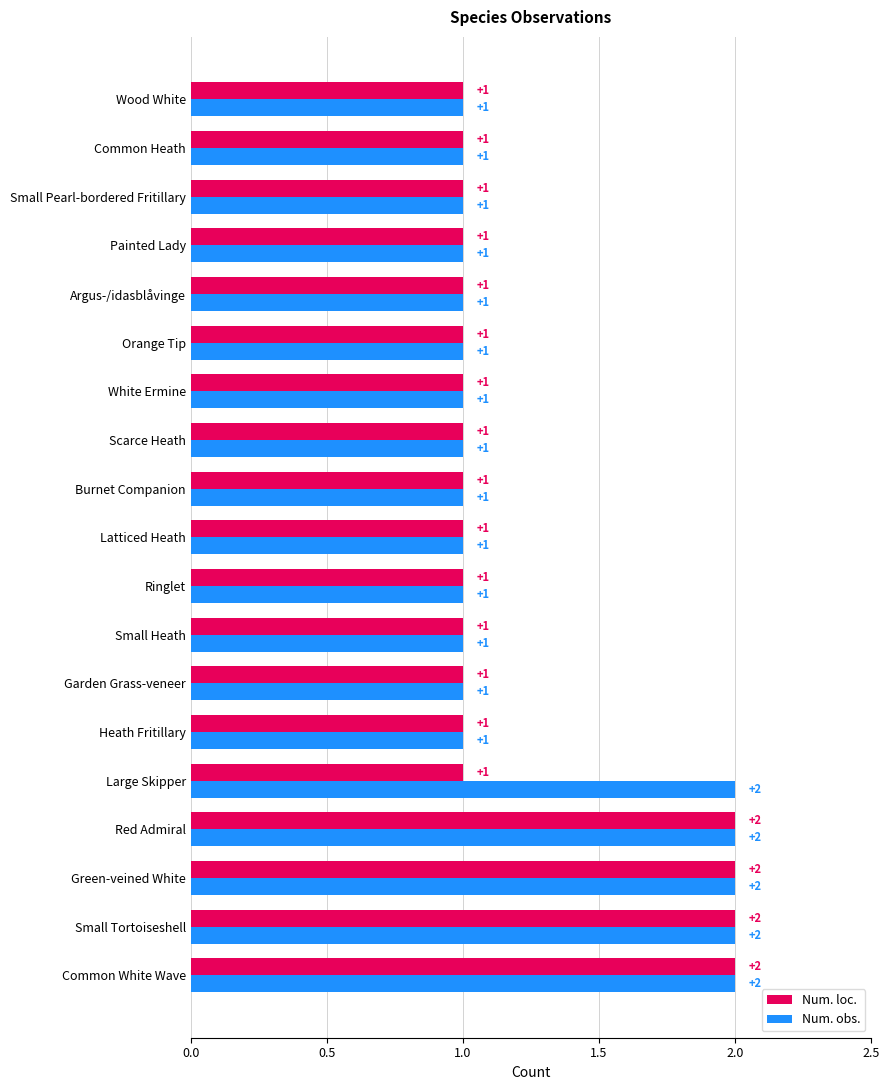

Which series has the largest total across all categories?

Num. obs.